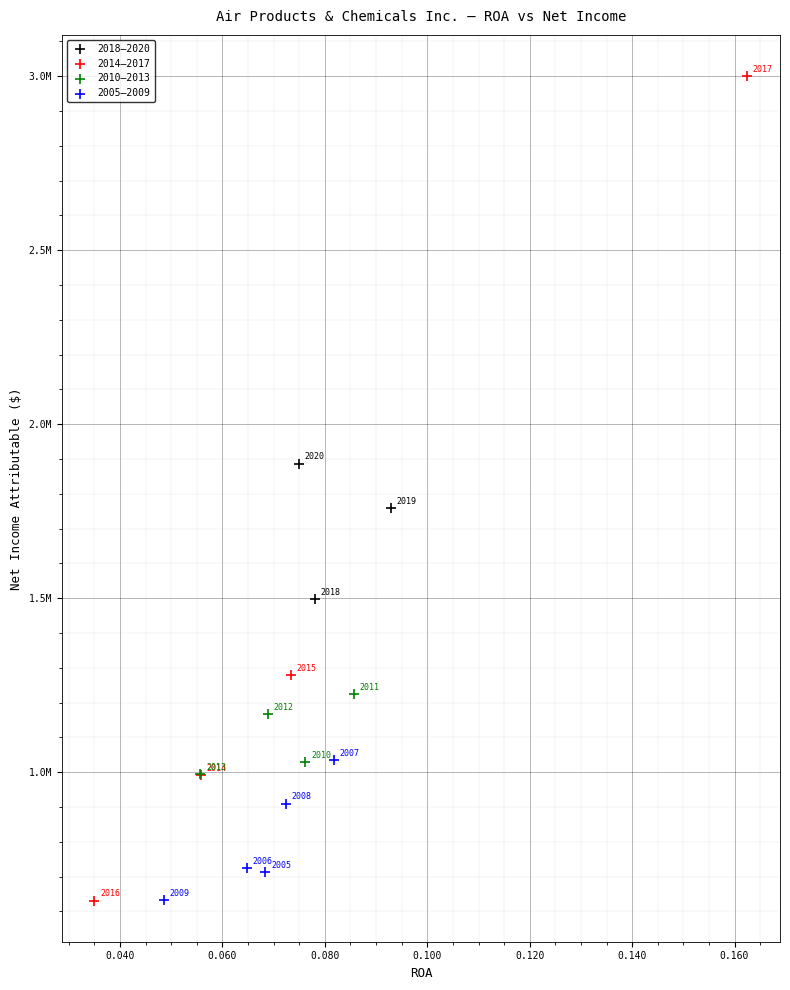

Which series reaches the maximum Y coordinate?

2014–2017